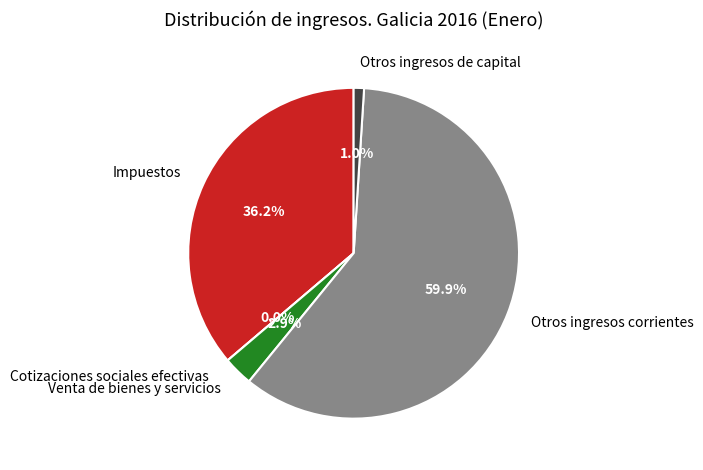

The Venta de bienes y servicios slice represents 3% of the pie. True or false?

True